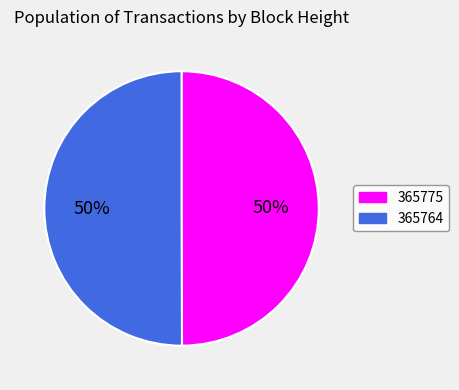

Do 365764 and 365775 together represent more than half of the pie?

Yes